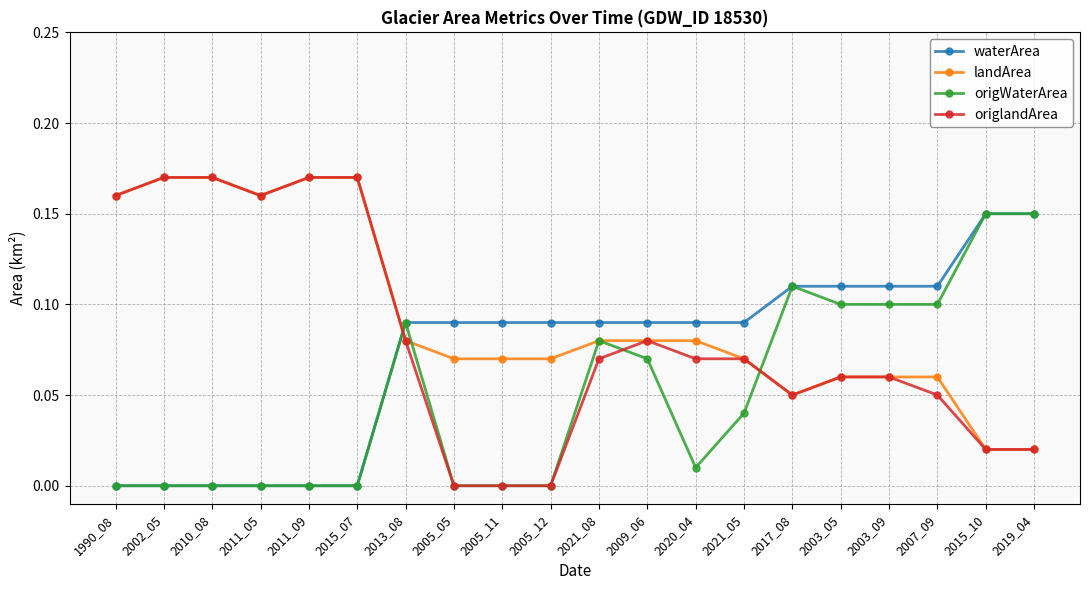

List the series in order of their overall mean, highest first.

landArea, origlandArea, waterArea, origWaterArea